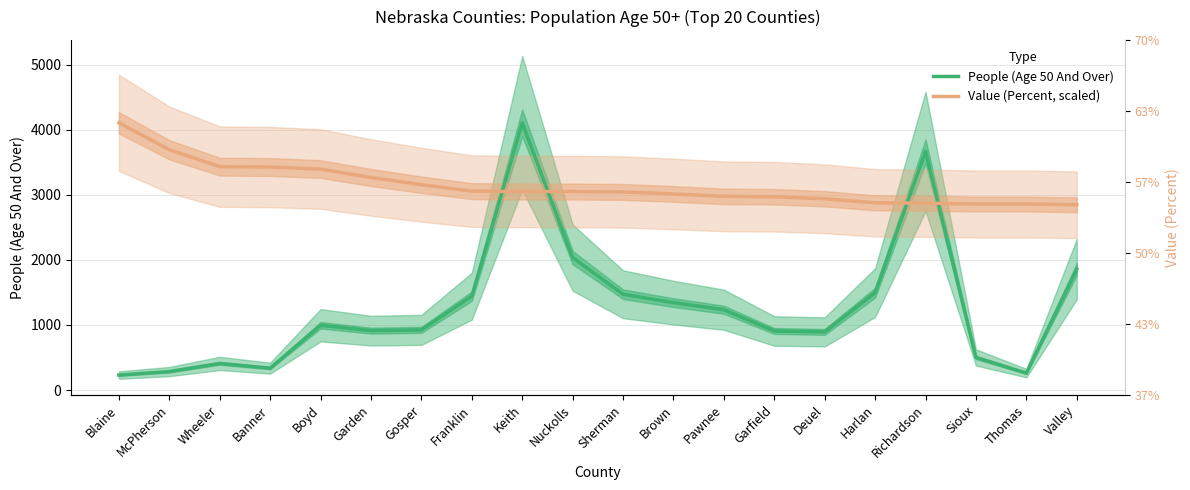

True or false: People (Age 50 And Over) has more than 2 points higher than both neighbors.

True